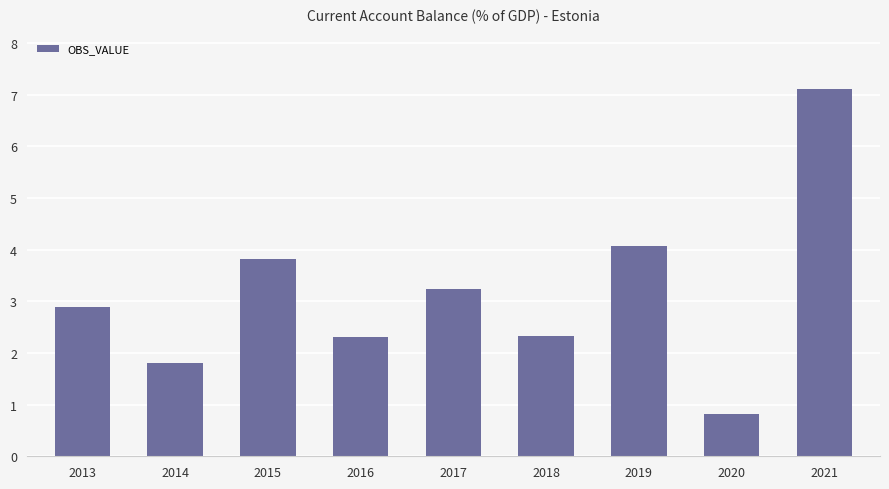

What is the ratio of the value at 2019 to the value at 2014?

2.2